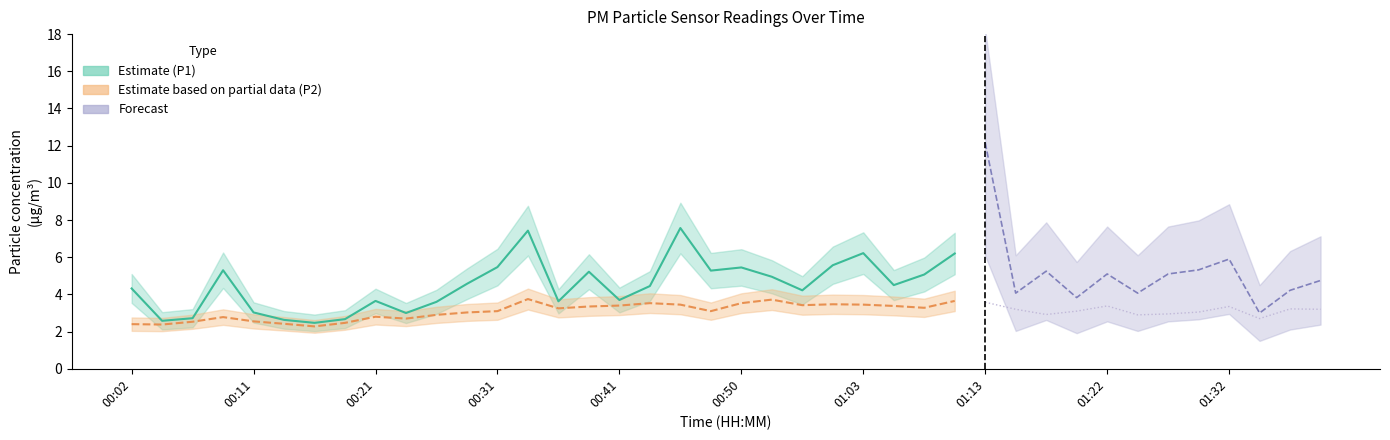

Reading left to right, transcribe all the data shown in this chart.

P1: 00:02=4.3	00:04=2.6	00:07=2.7	00:09=5.3	00:11=3.0	00:14=2.6	00:16=2.5	00:19=2.7	00:21=3.6	00:24=3.0	00:26=3.6	00:29=4.6	00:31=5.5	00:33=7.4	00:36=3.6	00:38=5.2	00:41=3.7	00:43=4.5	00:46=7.6	00:48=5.3	00:50=5.5	00:55=5.0	00:58=4.2	01:00=5.6	01:03=6.2	01:05=4.5	01:08=5.1	01:10=6.2	01:13=12.2	01:15=4.1	01:17=5.2	01:20=3.8	01:22=5.1	01:25=4.1	01:27=5.1	01:30=5.3	01:32=5.9	01:35=3.0	01:37=4.2	01:40=4.8
P2: 00:02=2.4	00:04=2.4	00:07=2.5	00:09=2.8	00:11=2.5	00:14=2.4	00:16=2.3	00:19=2.5	00:21=2.8	00:24=2.7	00:26=2.9	00:29=3.0	00:31=3.1	00:33=3.8	00:36=3.2	00:38=3.4	00:41=3.4	00:43=3.5	00:46=3.5	00:48=3.1	00:50=3.5	00:55=3.7	00:58=3.4	01:00=3.5	01:03=3.5	01:05=3.4	01:08=3.3	01:10=3.6	01:13=3.6	01:15=3.2	01:17=2.9	01:20=3.1	01:22=3.4	01:25=2.9	01:27=3.0	01:30=3.0	01:32=3.4	01:35=2.7	01:37=3.2	01:40=3.2